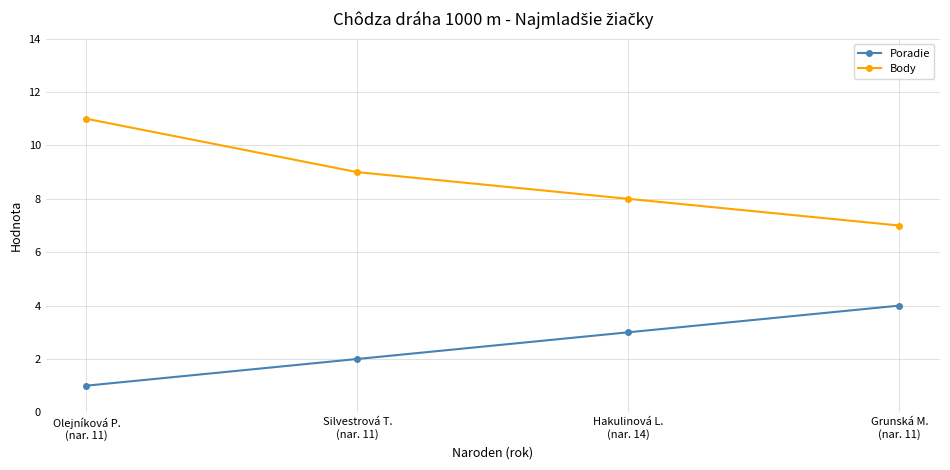

The value of Body at Hakulinová L.
(nar. 14) is 4. True or false?

False